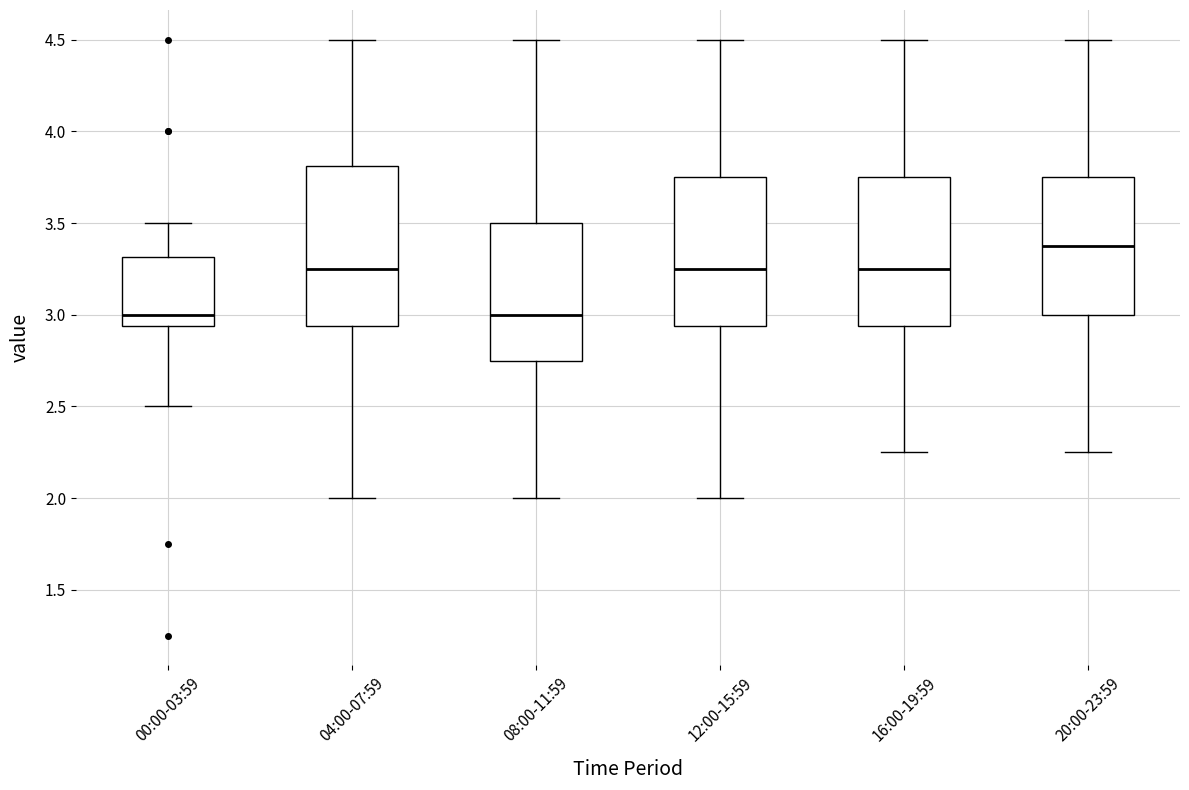

Which box has the highest median line?

20:00-23:59